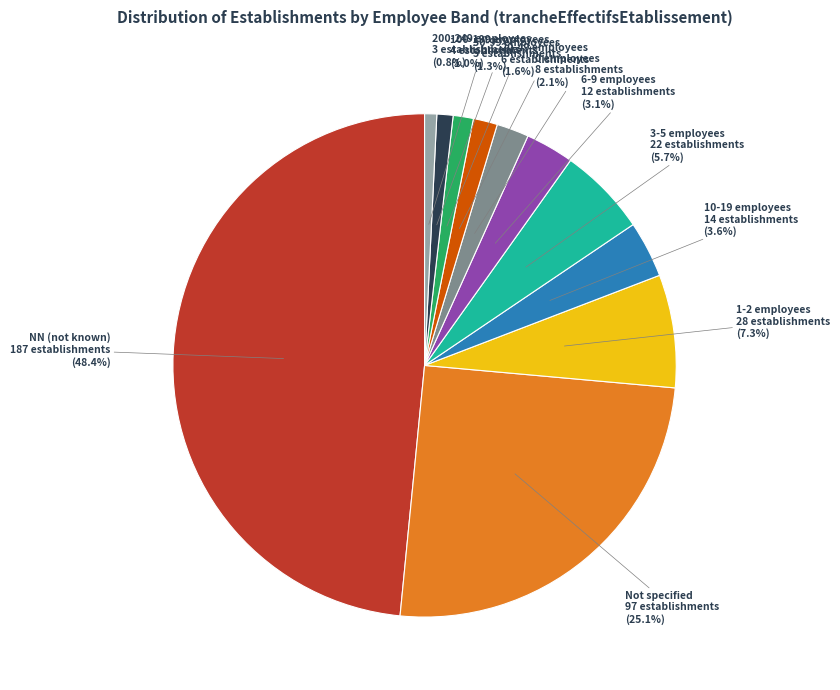

Is there any slice that represents more than half of the pie?

No